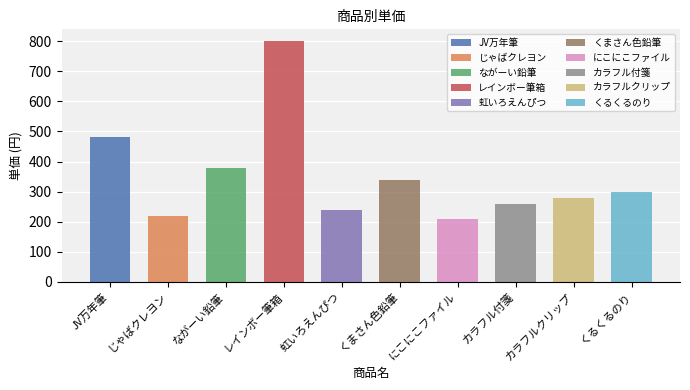

Are the bars horizontal?

No